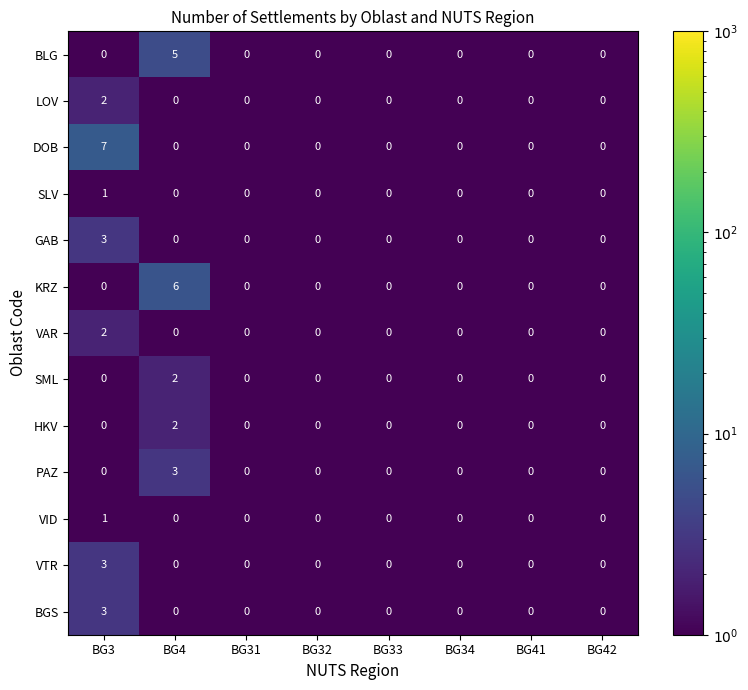

Which label corresponds to the largest value in the chart?

BG3